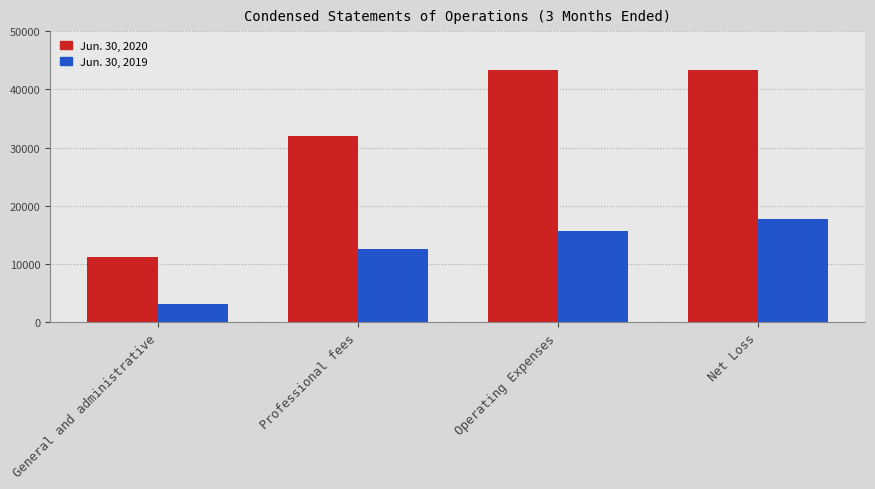

Which category has the lowest value across all series?

General and administrative